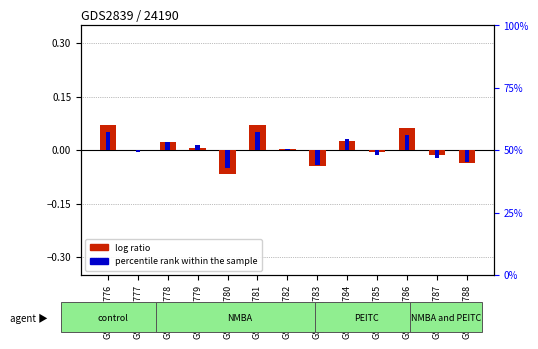

What is the value of the percentile rank within the sample bar at the 6th from the left?

0.1